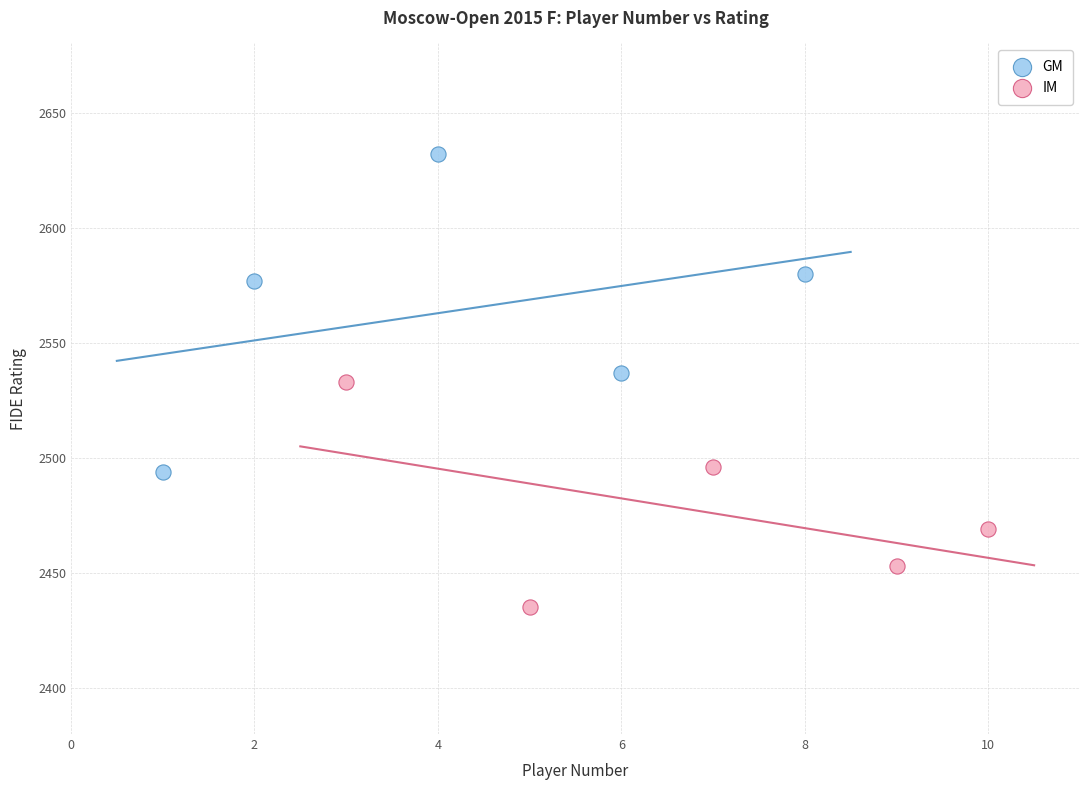

What are all the series names shown in the legend?

GM, IM